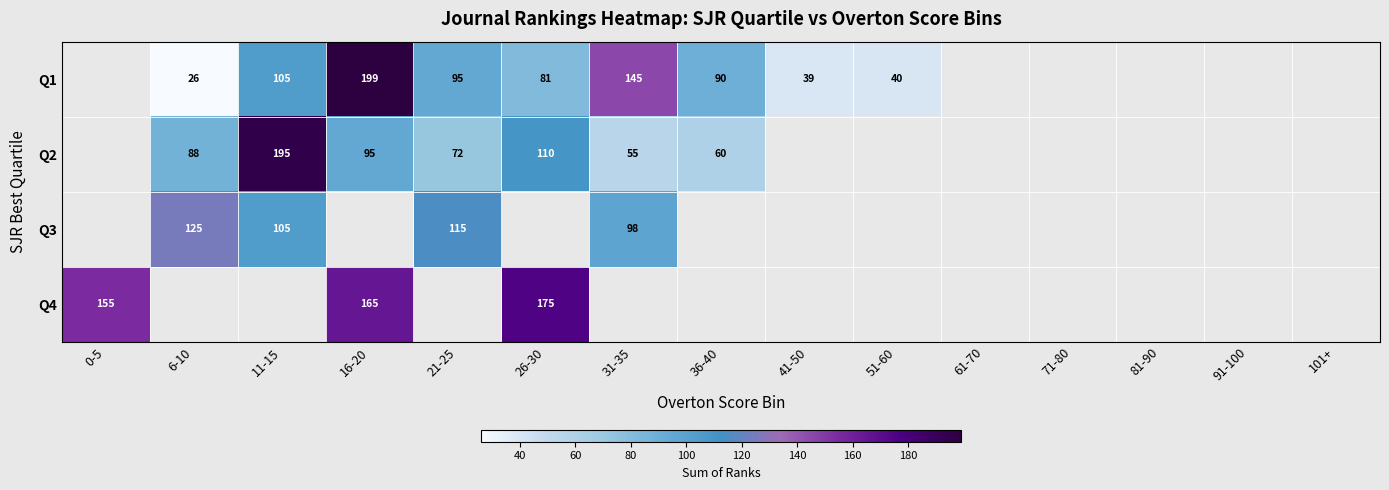

The value of Q3 at 11-15 is 65. True or false?

False